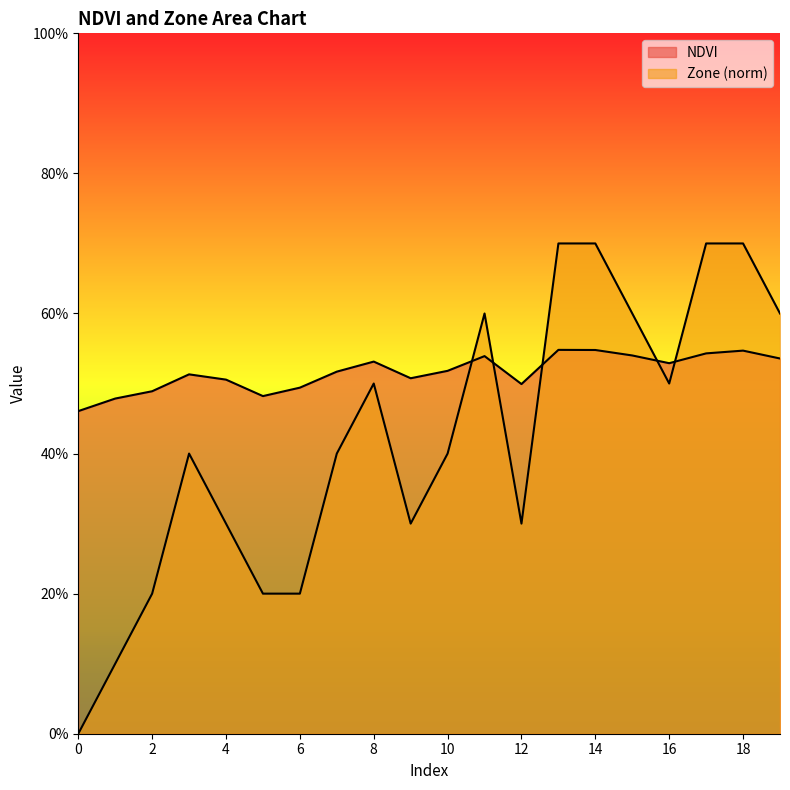

What is the lowest value of the NDVI series?

0.5